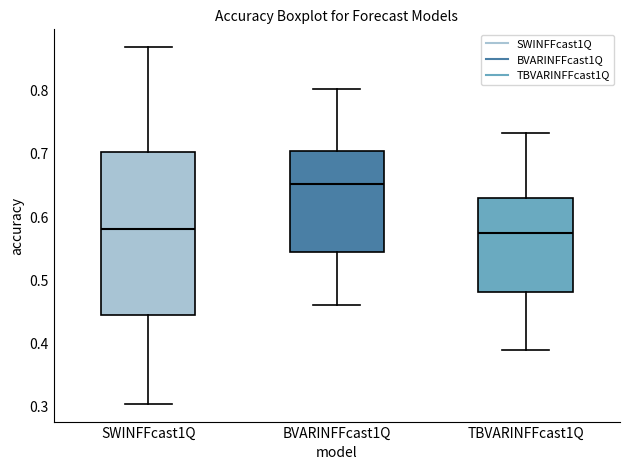

Which box is the tallest, from its lower edge to its upper edge?

SWINFFcast1Q